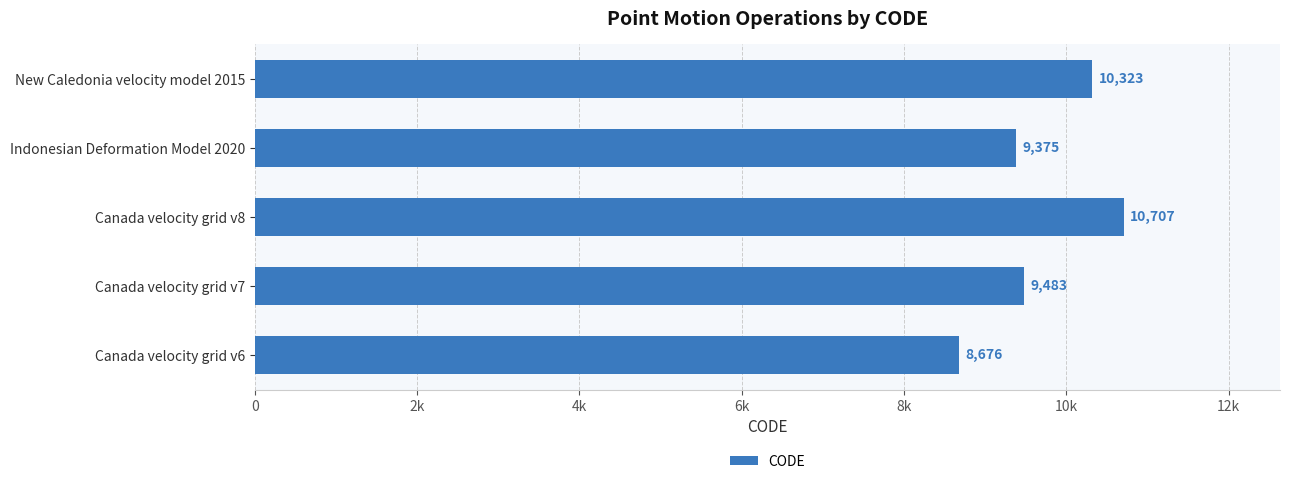

Does the chart contain any negative values?

No